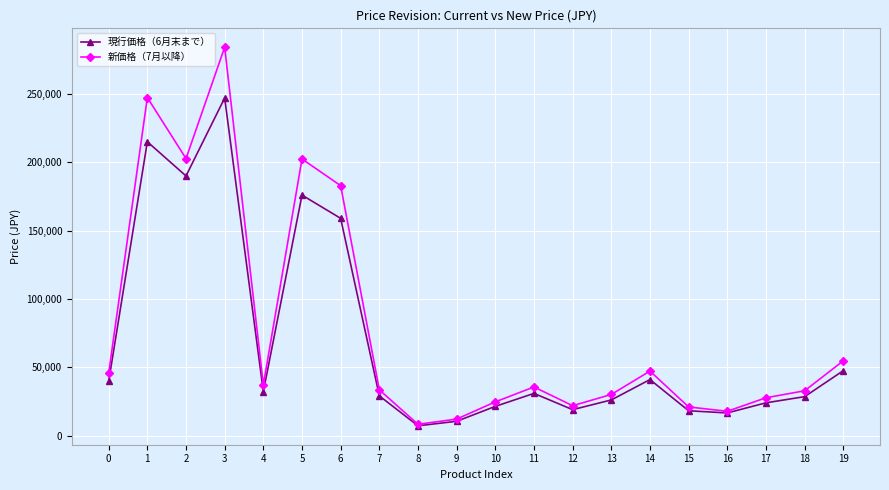

The 新価格（7月以降） series shows 47300 at 14. True or false?

True